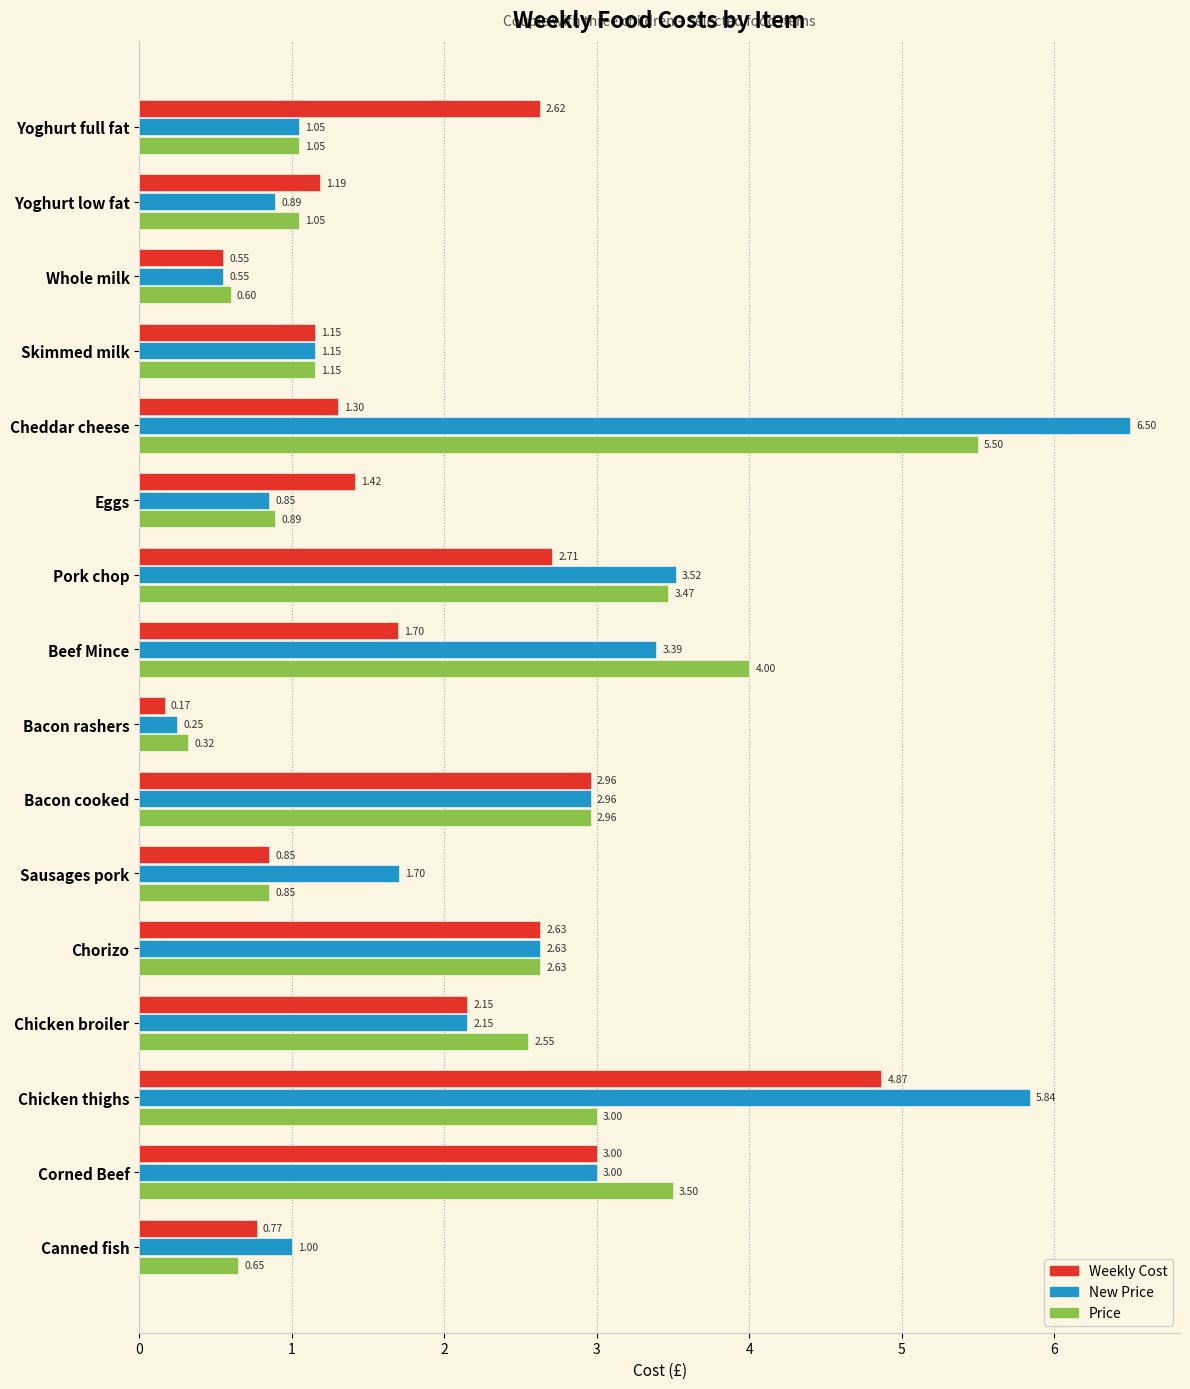

Where is Price nearest to the value 2?

Chicken broiler